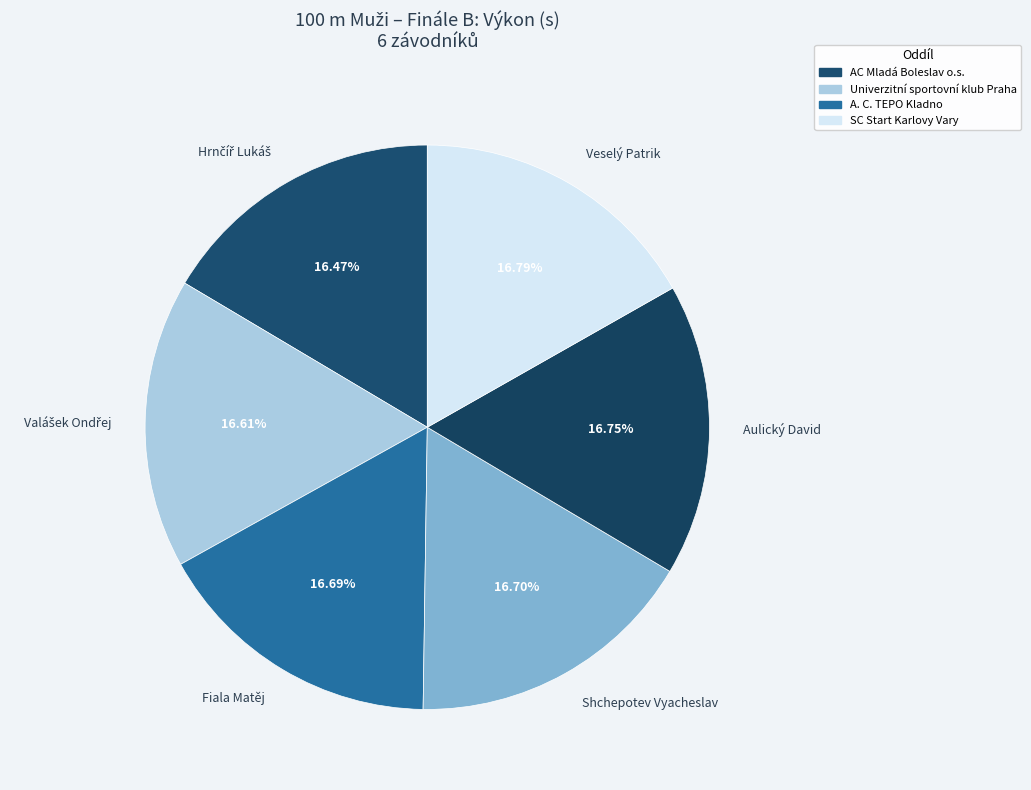

Does any single category account for the majority?

No